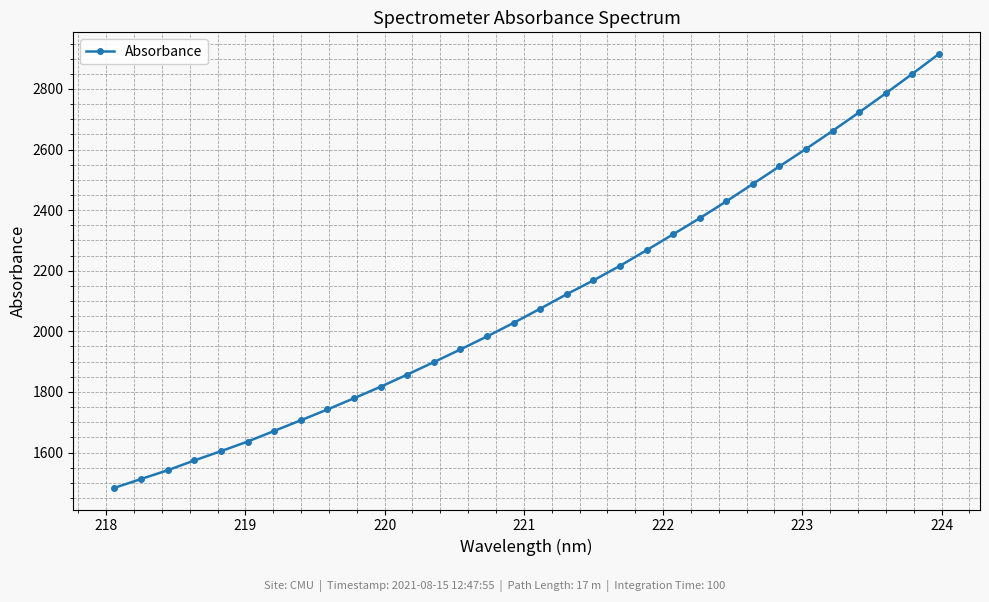

What is the minimum value shown in the chart?

1483.5